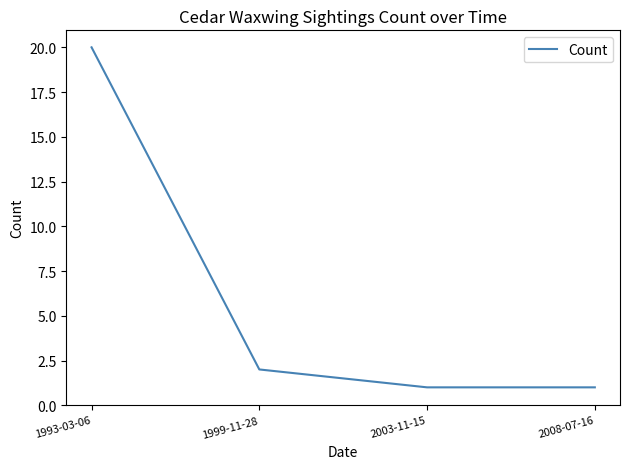

What is the change in value from 1993-03-06 to 1999-11-28?

-18